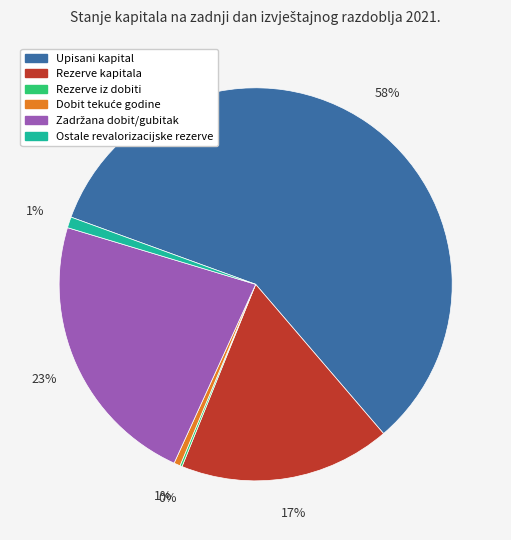

To the nearest percent, what is the average slice percentage?

17%